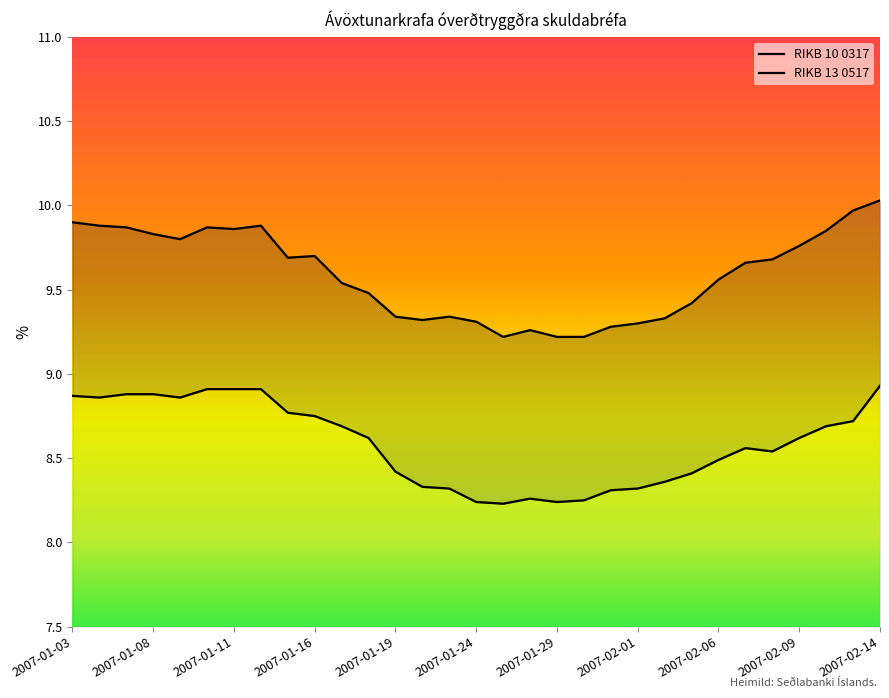

Reading left to right, what are all the values shown in this chart?

RIKB 10 0317: 9.9	9.9	9.9	9.8	9.8	9.9	9.9	9.9	9.7	9.7	9.5	9.5	9.3	9.3	9.3	9.3	9.2	9.3	9.2	9.2	9.3	9.3	9.3	9.4	9.6	9.7	9.7	9.8	9.8	10.0	10.0
RIKB 13 0517: 8.9	8.9	8.9	8.9	8.9	8.9	8.9	8.9	8.8	8.8	8.7	8.6	8.4	8.3	8.3	8.2	8.2	8.3	8.2	8.2	8.3	8.3	8.4	8.4	8.5	8.6	8.5	8.6	8.7	8.7	8.9